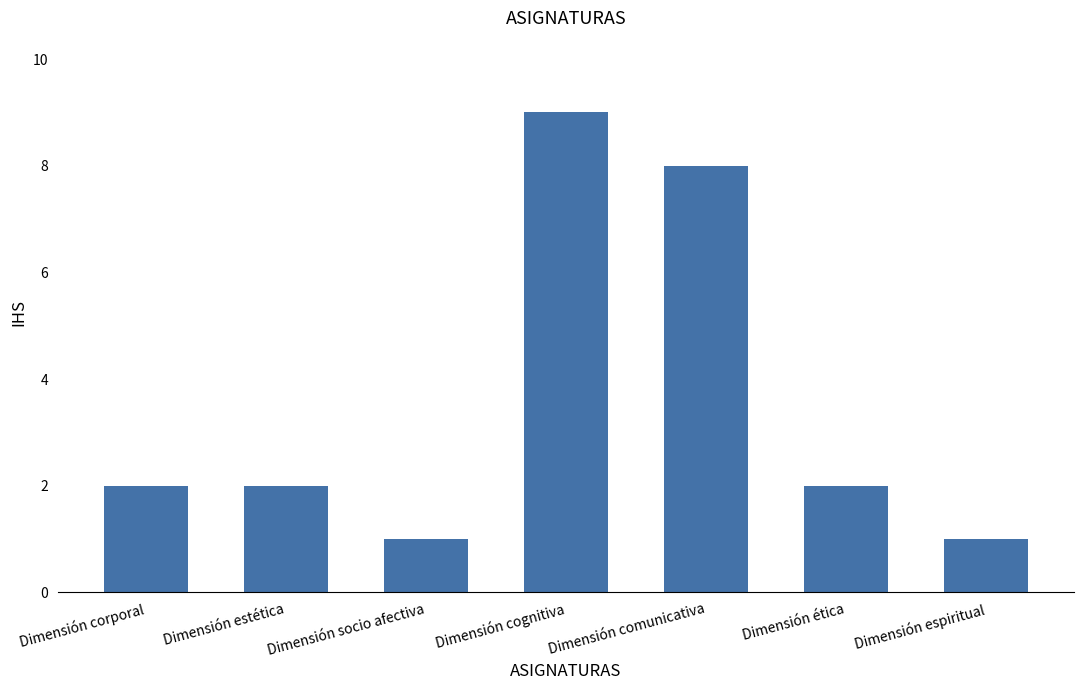

At which category does the chart reach its peak across all series?

Dimensión cognitiva